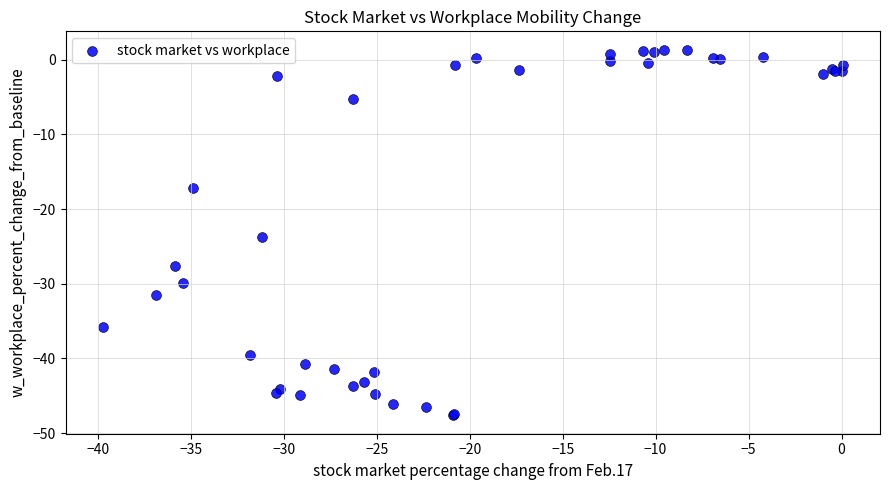

What Y value in the scatter plot is closest to -23?

-23.7